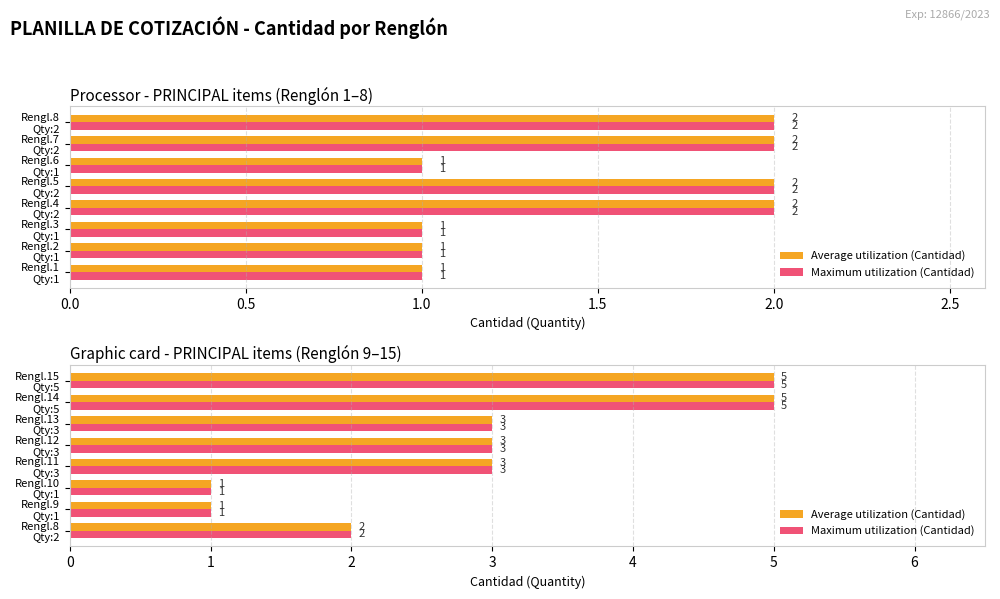

Is the value of Average utilization (Cantidad) at Rengl.14 Qty:5 greater than the value of Maximum utilization (Cantidad) at Rengl.12 Qty:3?

Yes